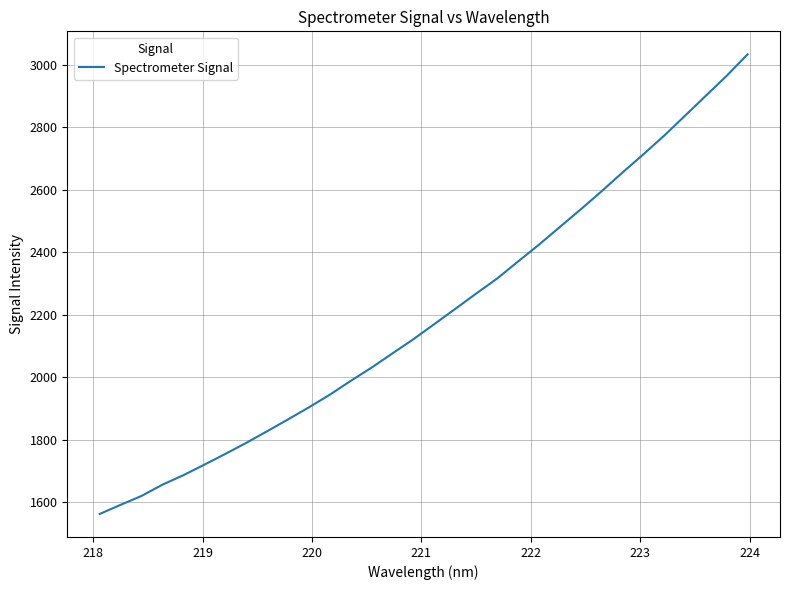

What is the greatest value displayed?

3033.9